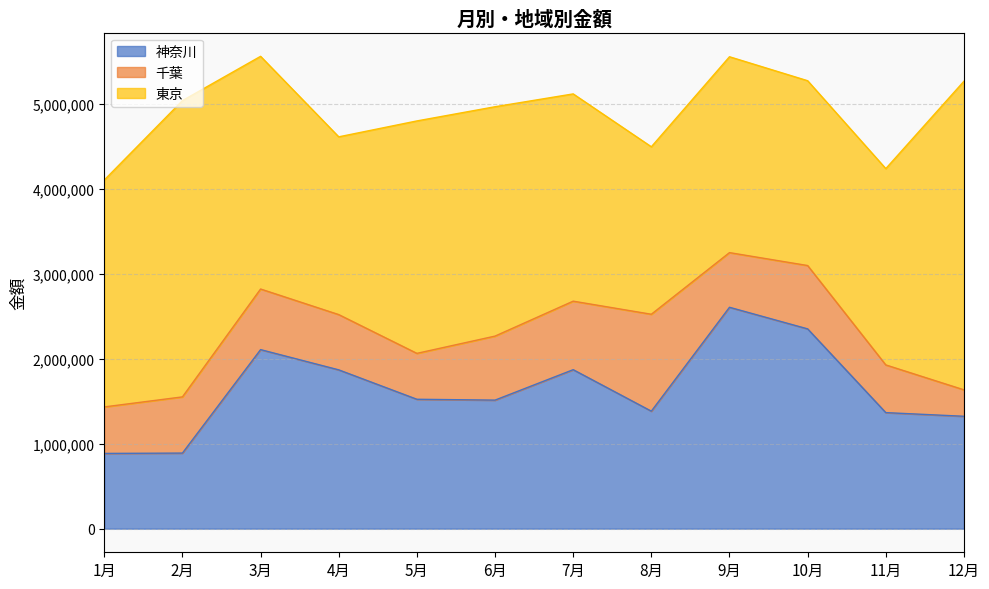

At which category is the sum across all series the highest?

3月